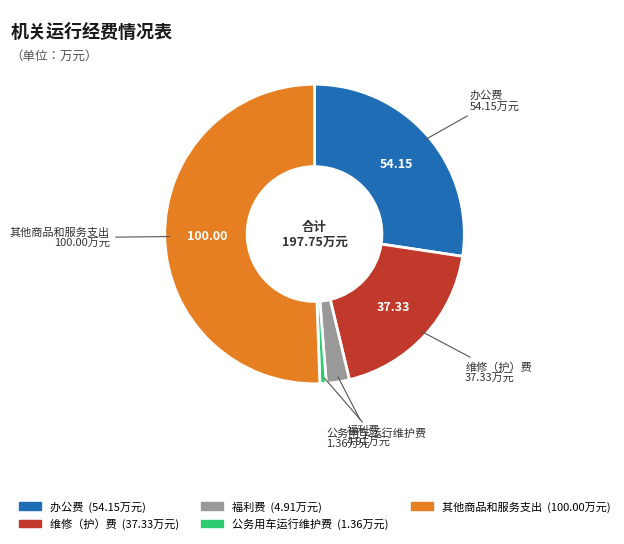

What is the smallest slice in the pie chart?

公务用车运行维护费